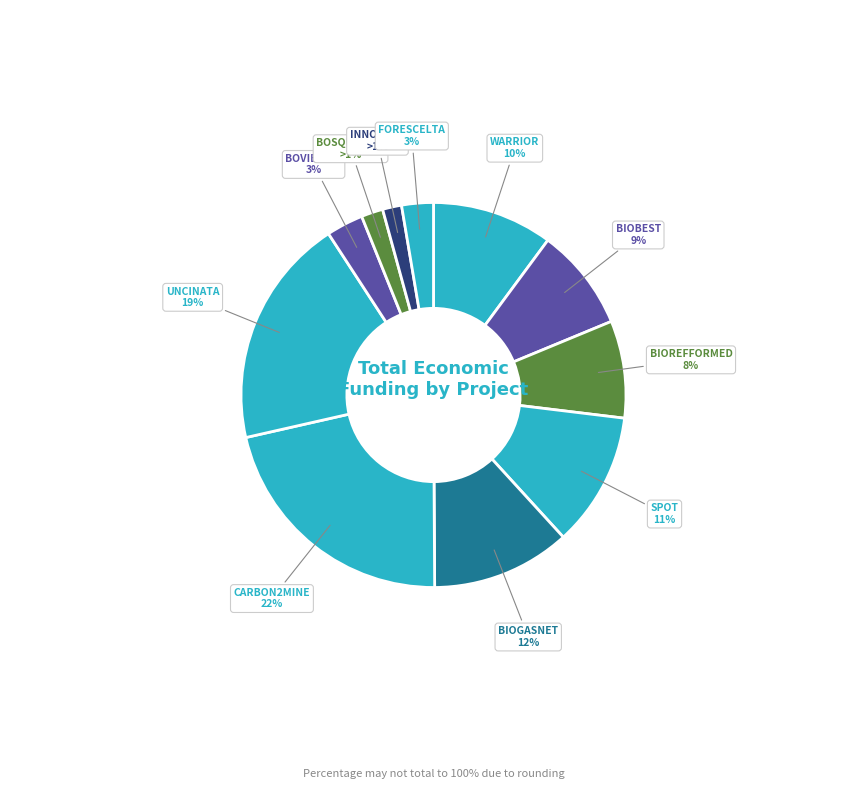

Which slice is the largest?

LIFE CARBON2MINE